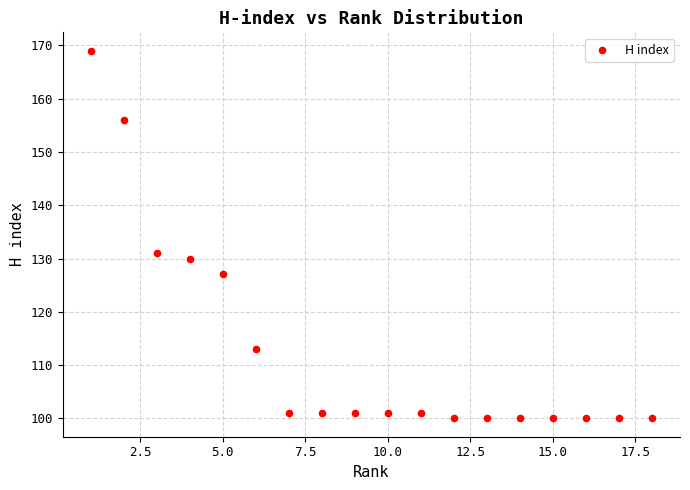

What Y value in the scatter plot is closest to 134?

131